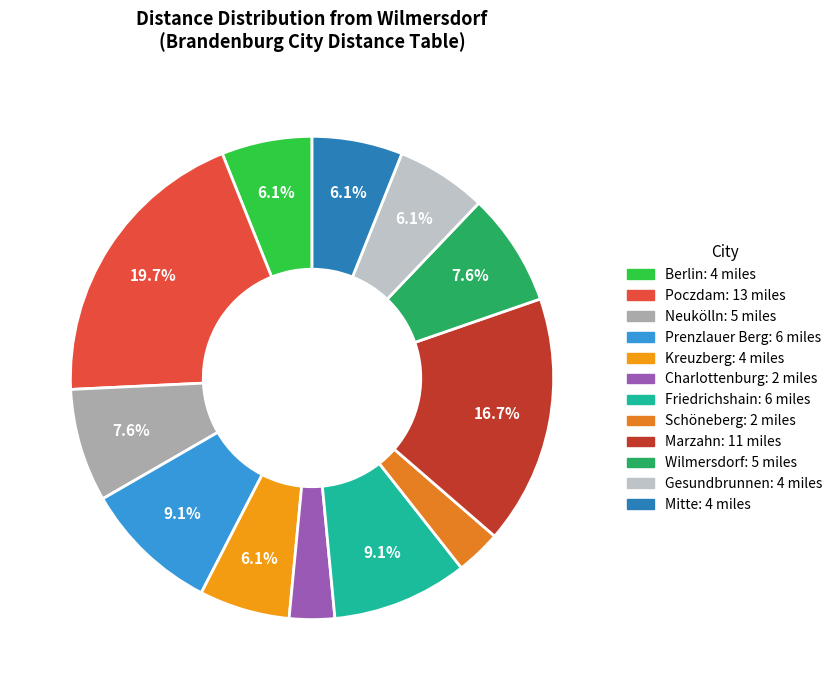

To the nearest percent, what portion does Kreuzberg represent?

6%